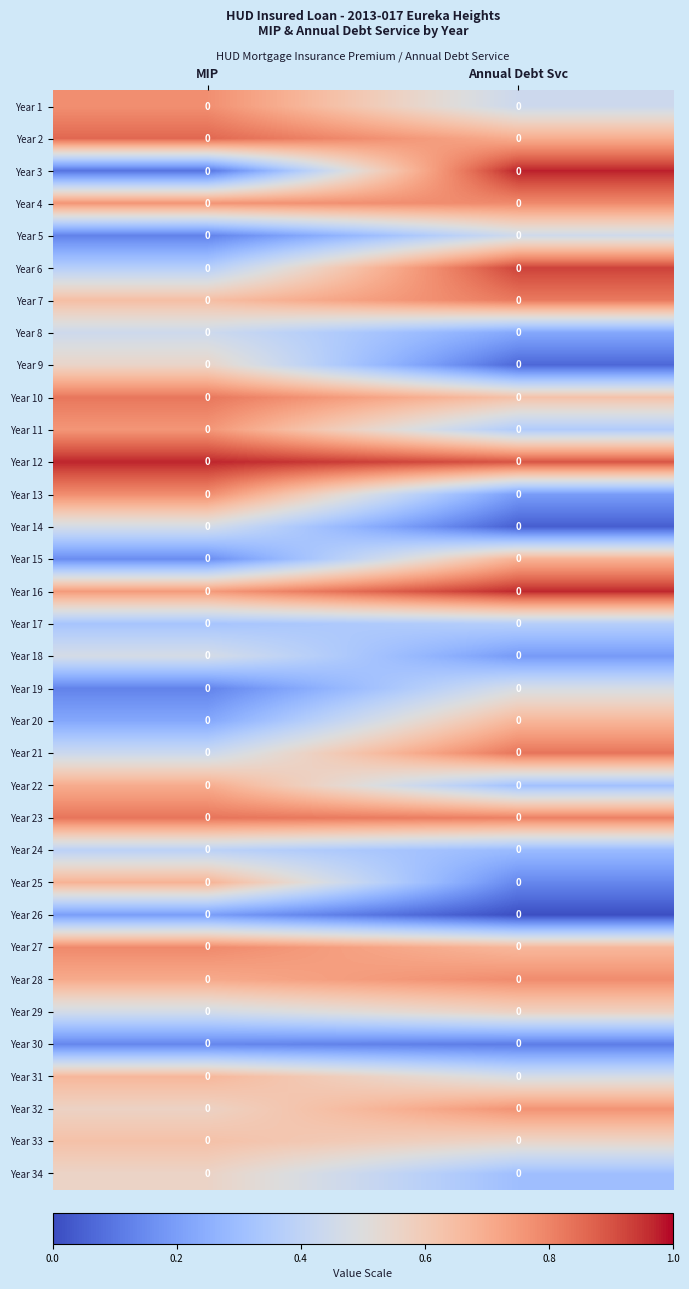

At which category is the sum across all series the highest?

MIP